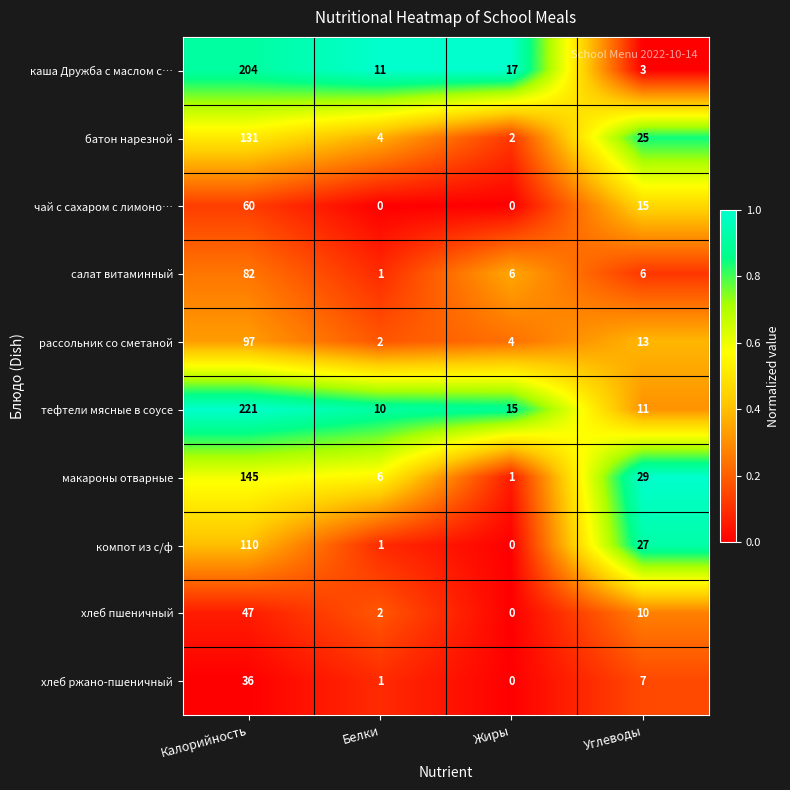

What is the difference between the maximum and minimum values in the тефтели мясные в соусе series?

211